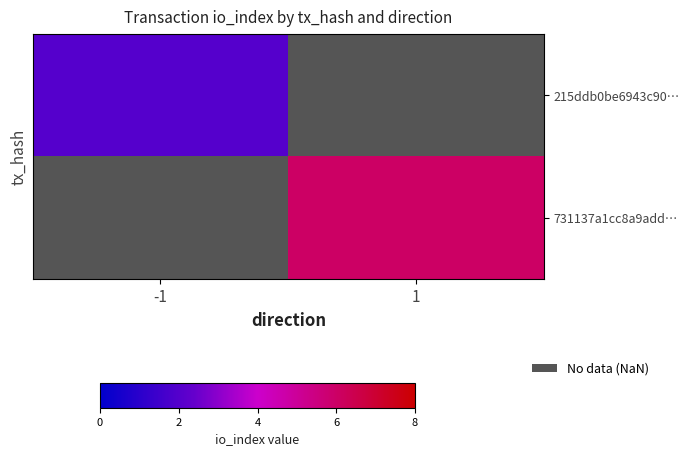

Which series has the largest range (max minus min)?

215ddb0be6943c90…